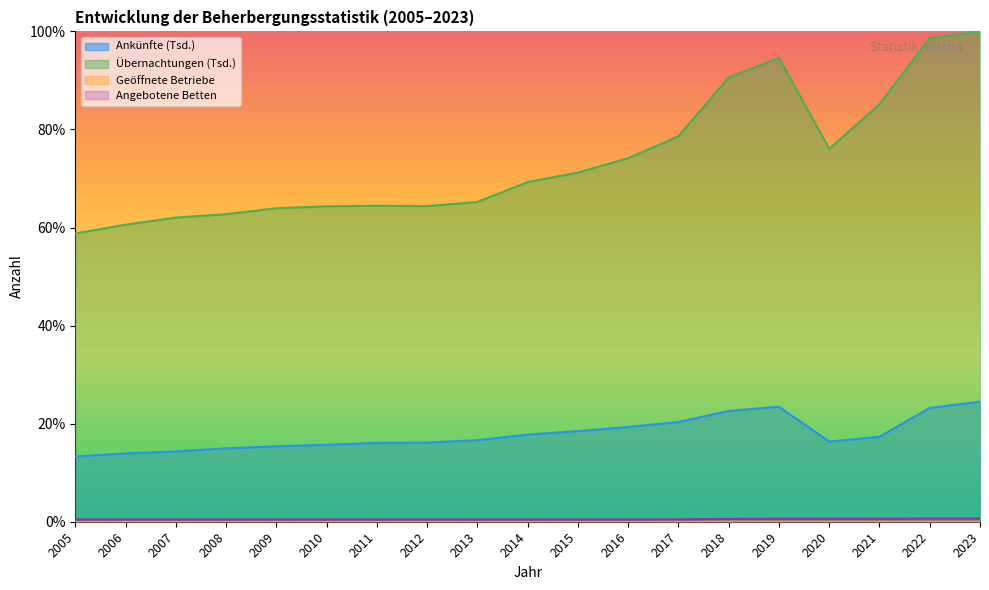

The value of Übernachtungen (Tsd.) at 2012 is 0.6. True or false?

True